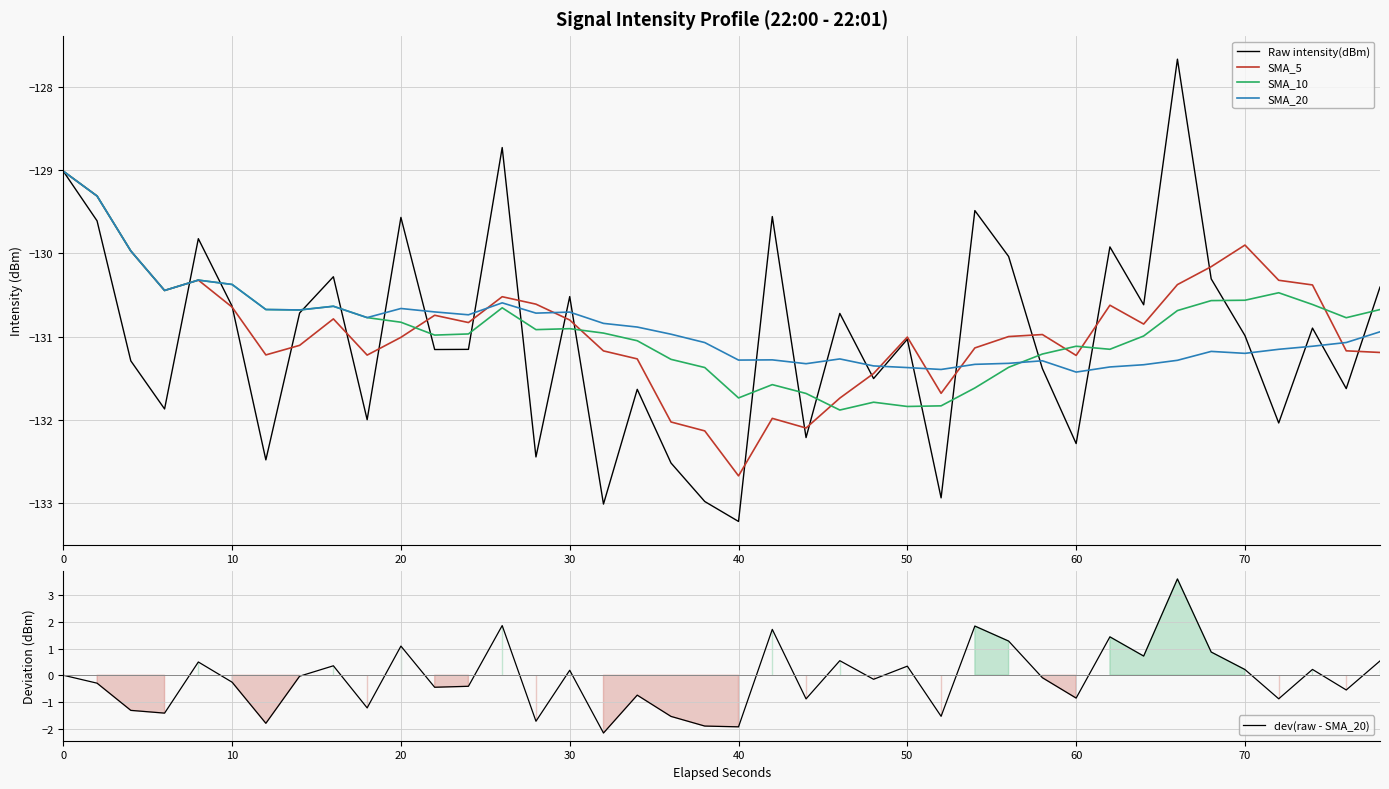

In SMA_5, how many points are lower than both neighbors (excluding endpoints)?

9